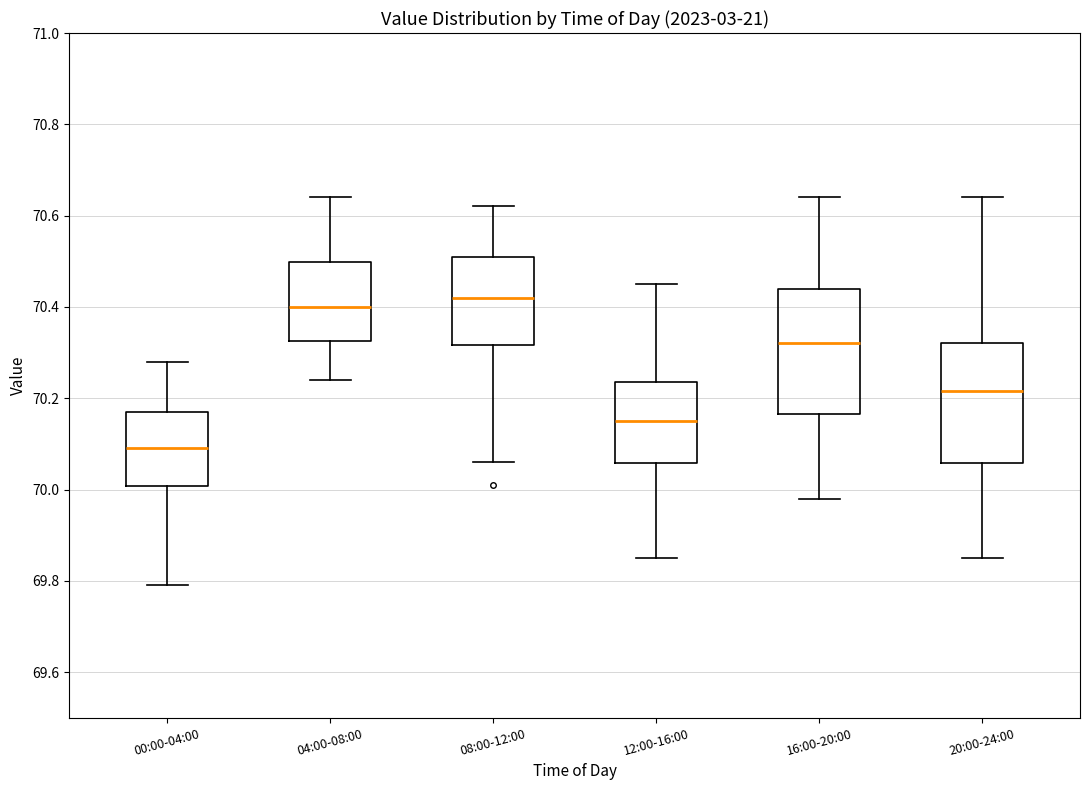

Where does the upper whisker of the box for 08:00-12:00 end on the y-axis? The values are not printed on the chart, so give them approximately, as read against the axis.

70.62